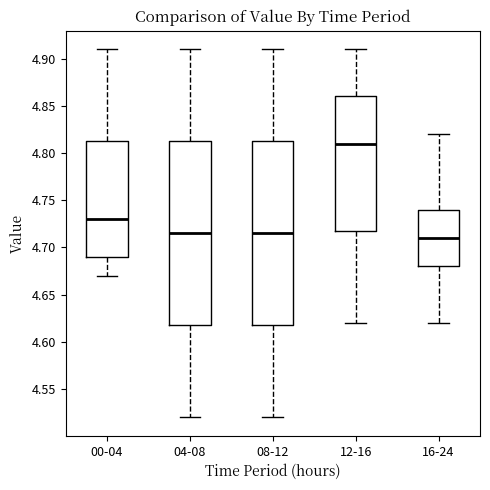

Which box's median line is the highest?

12-16